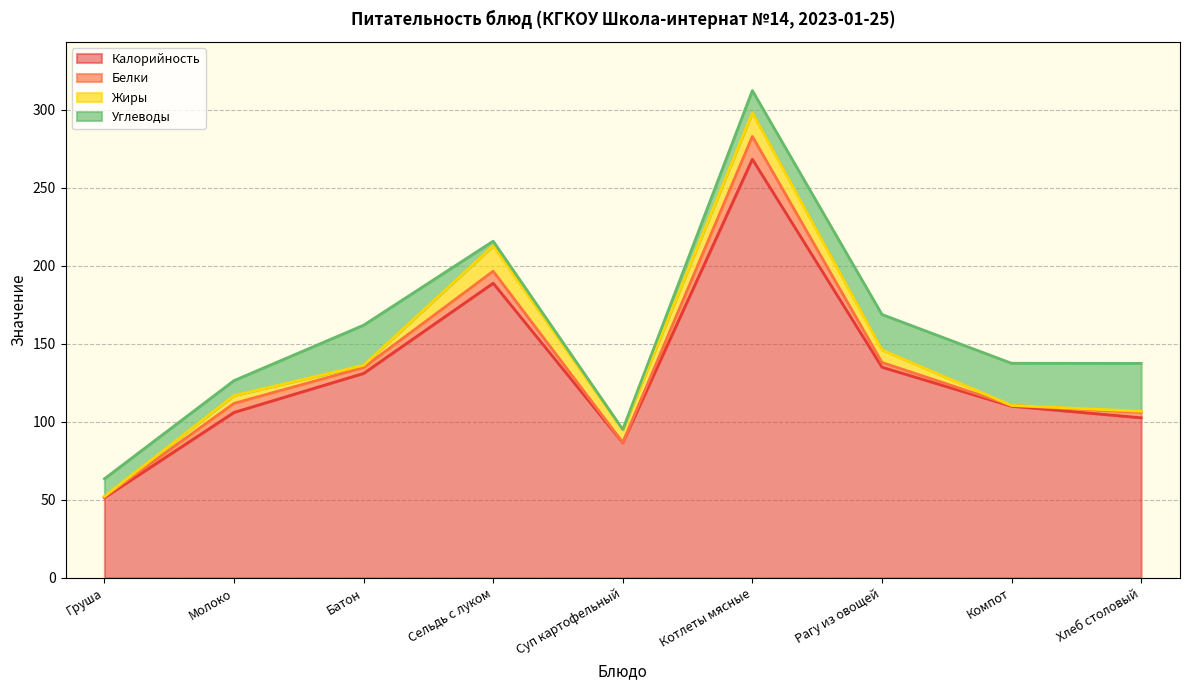

How many values in the Калорийность series exceed 110?

4